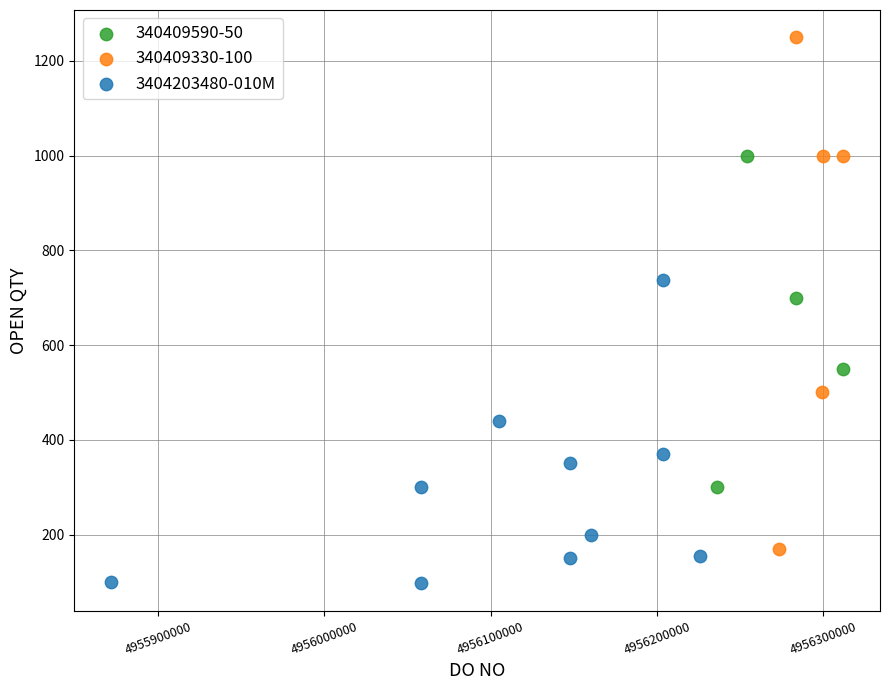

Which series contains the highest Y value?

340409330-100